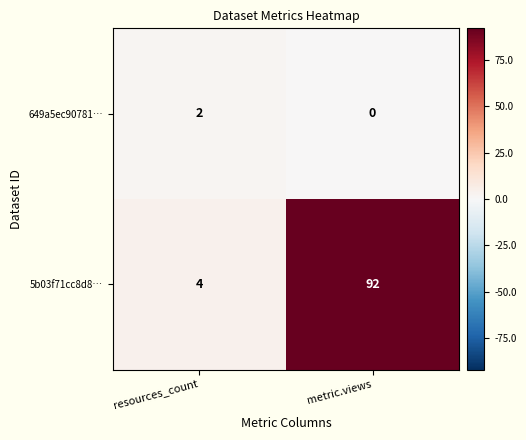

Read the 5b03f71cc8d8… value at resources_count, to the nearest 5.

5